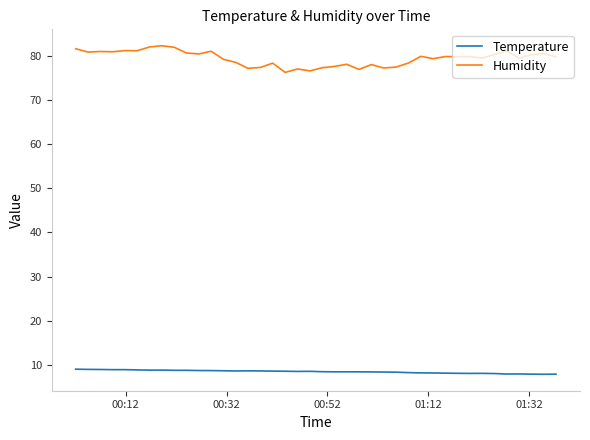

True or false: Humidity and Temperature cross at least once.

False